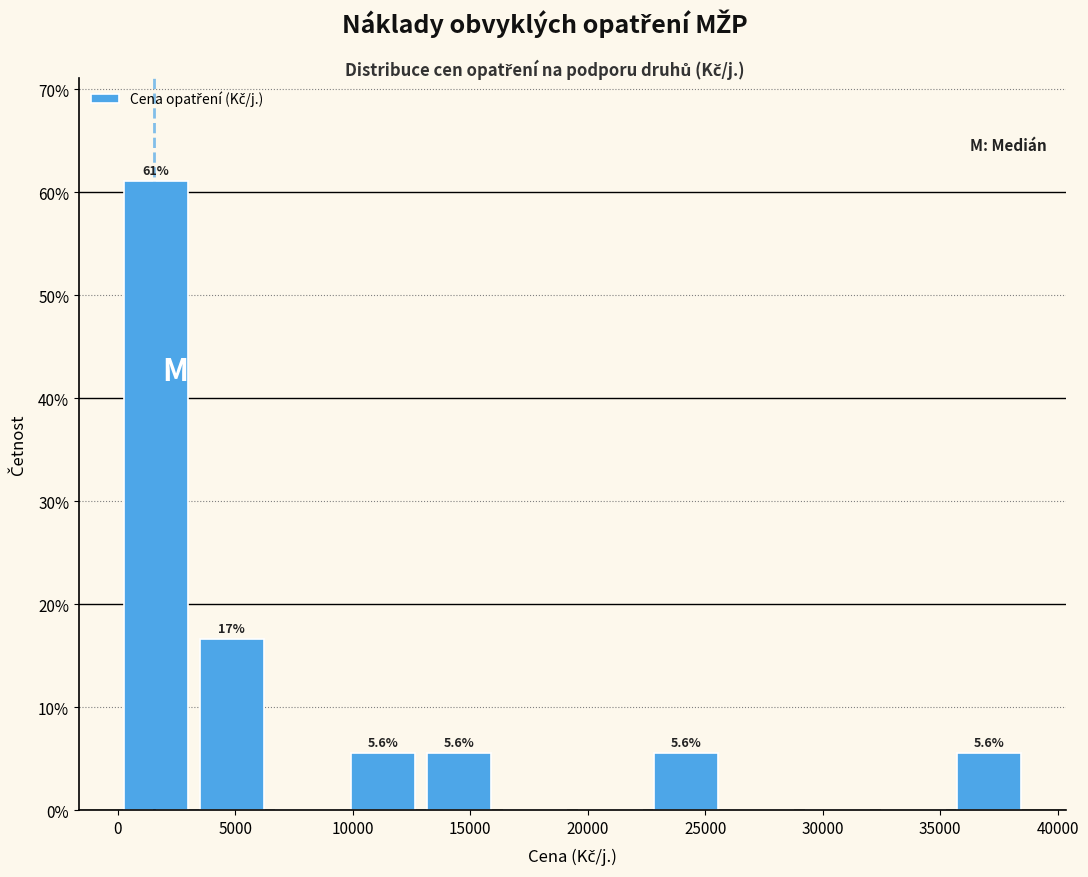

Which range on the x-axis has the tallest bar?

0 to 3000